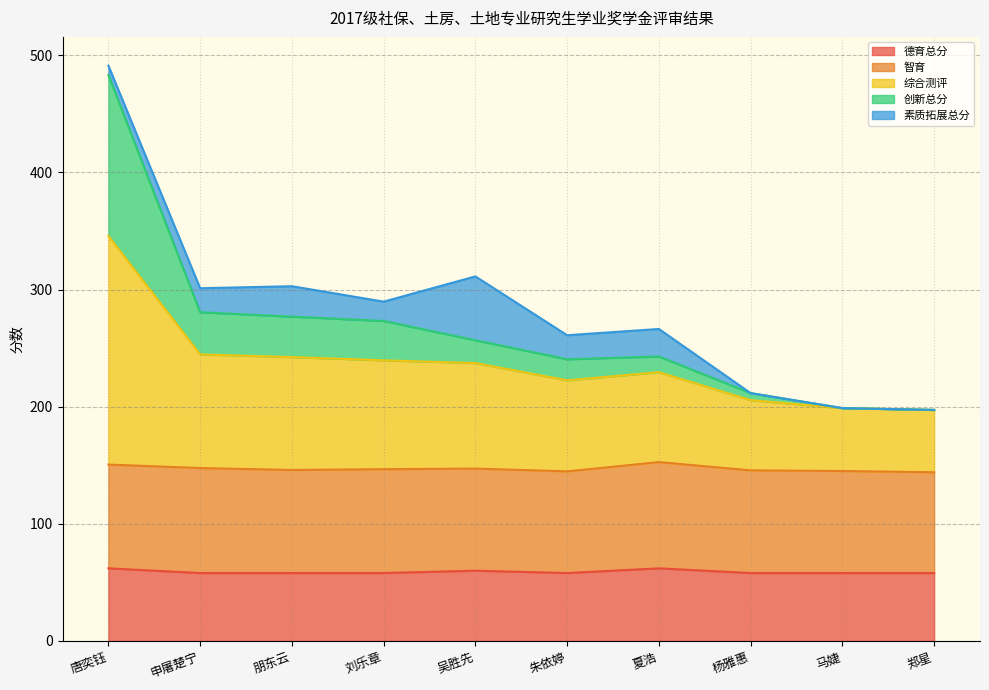

What is the maximum value for 德育总分?

62.0